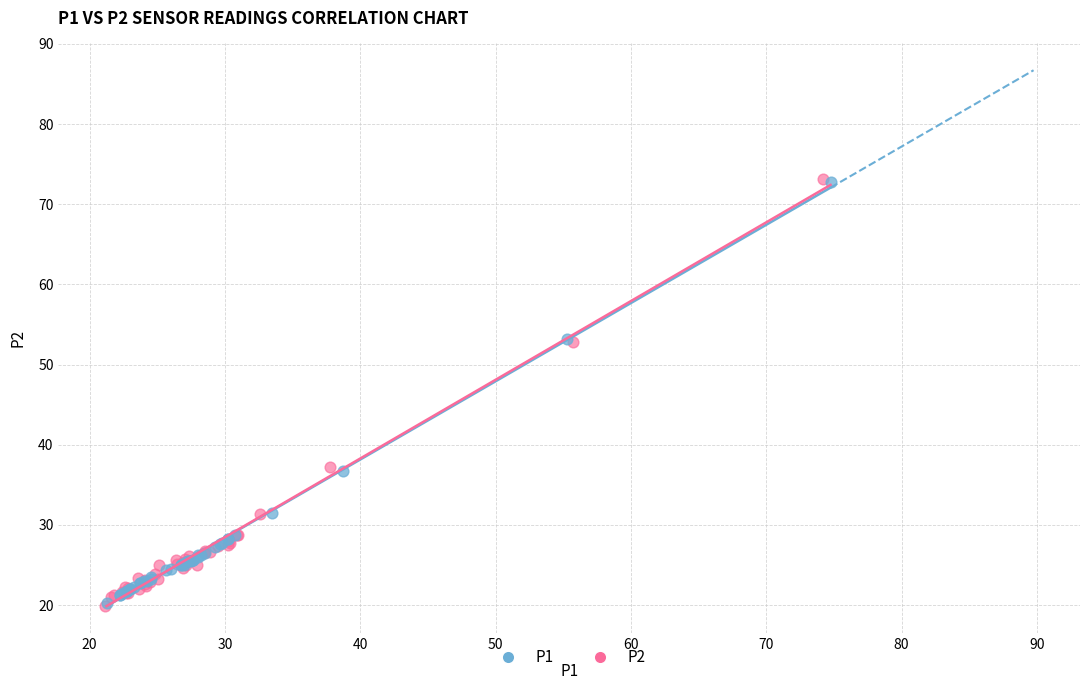

Which series has the largest Y range (max minus min)?

P2